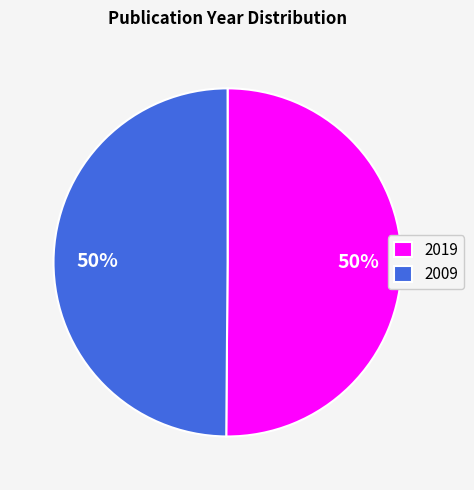

The 2019 slice represents 38% of the pie. True or false?

False